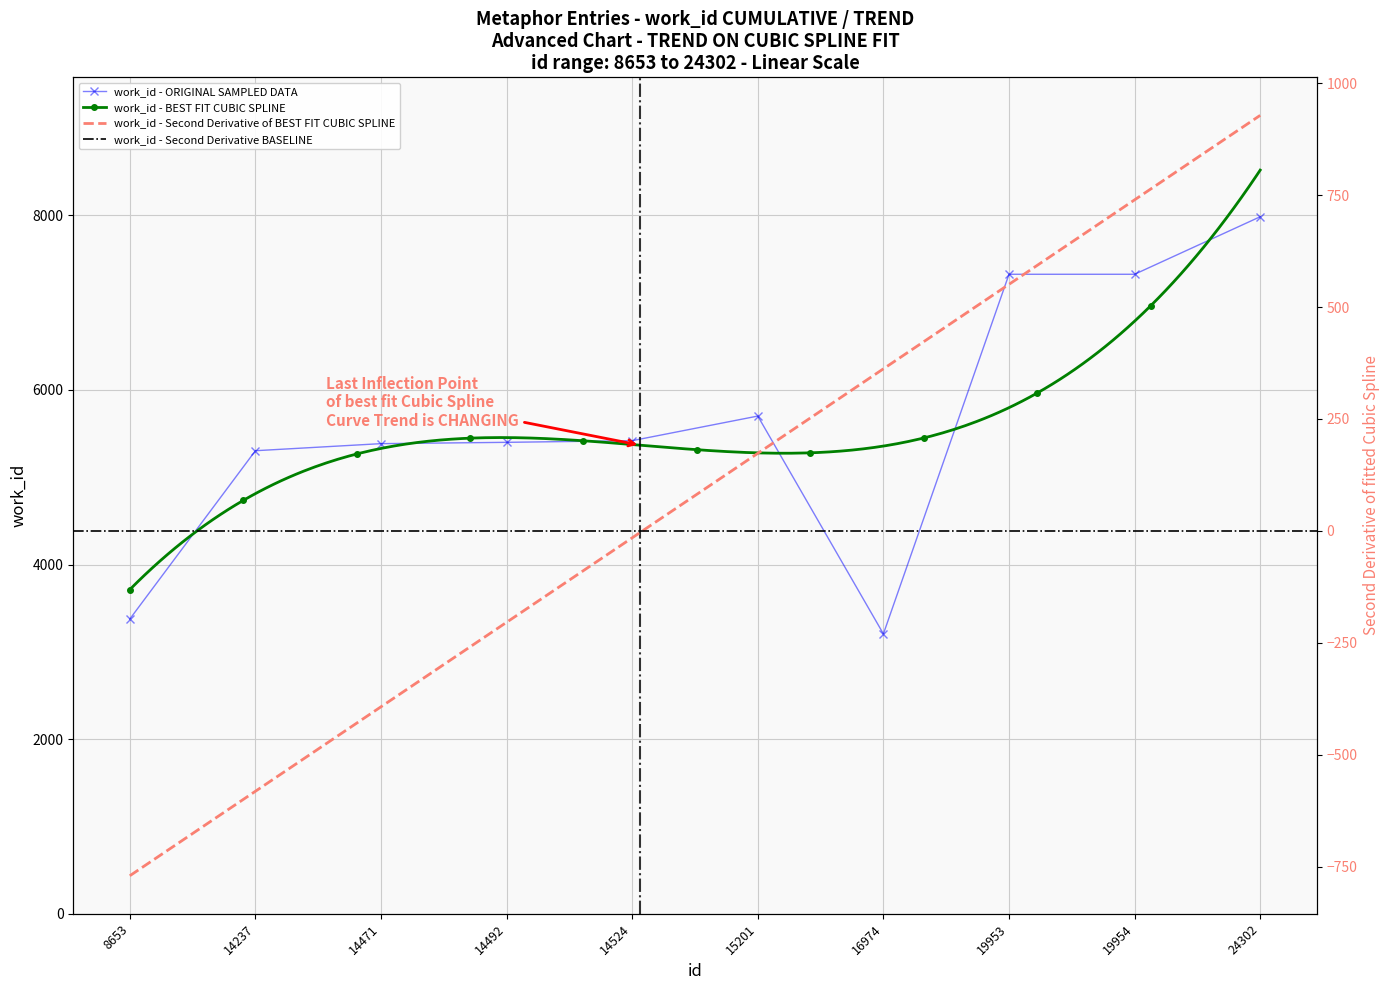

What is the difference between the maximum and minimum values?

4778